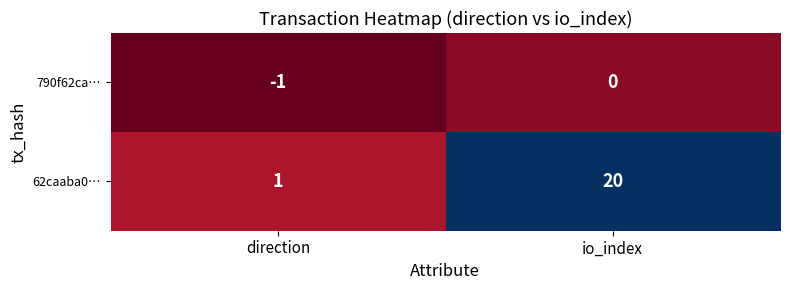

List the series in order of their overall mean, lowest first.

790f62ca…, 62caaba0…